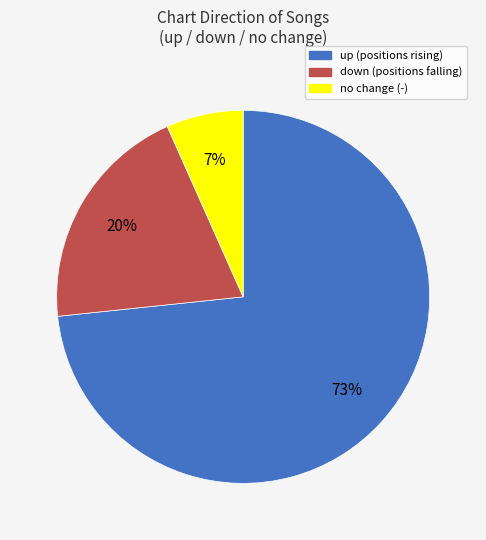

To the nearest percent, what is the average slice percentage?

33%